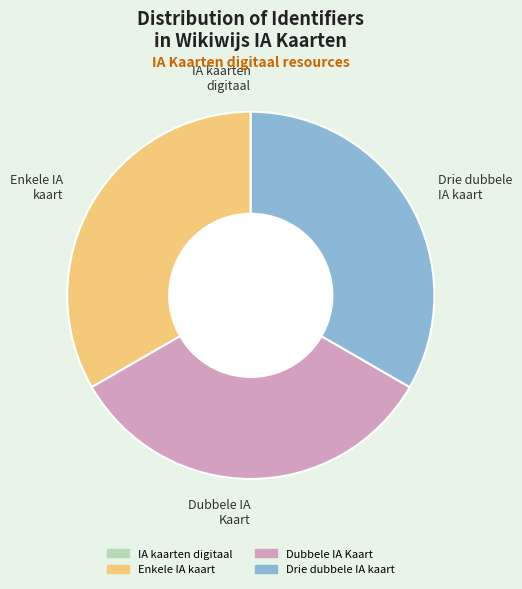

Is it true that Drie dubbele IA kaart is 33% of the pie?

True